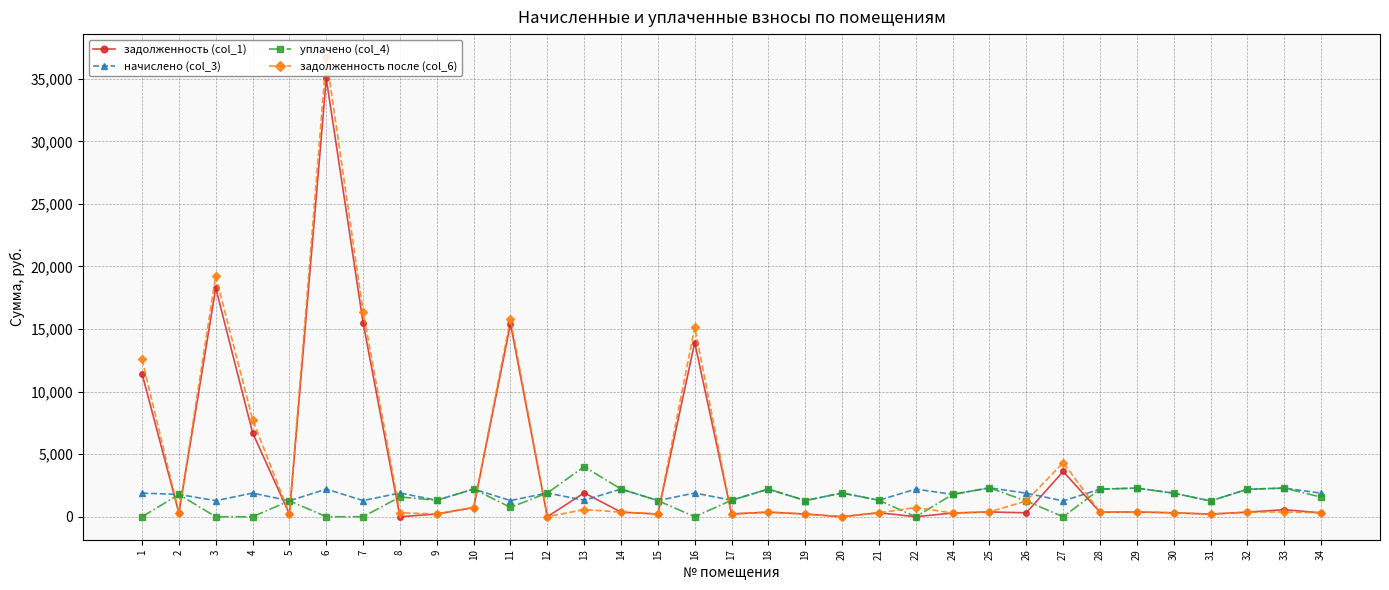

Rank the series at 13 from highest to lowest value.

уплачено (col_4), задолженность (col_1), начислено (col_3), задолженность после (col_6)